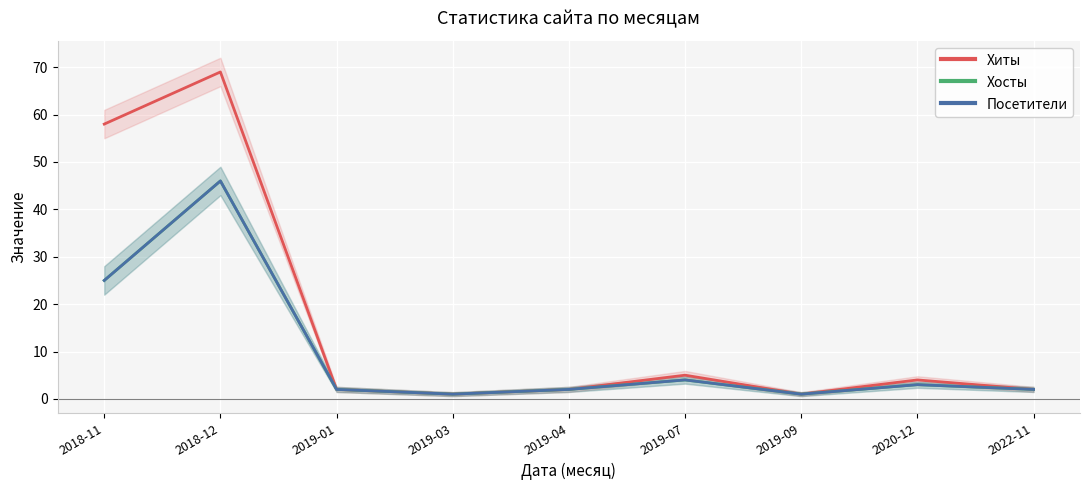

Count the number of categories in the chart.

9